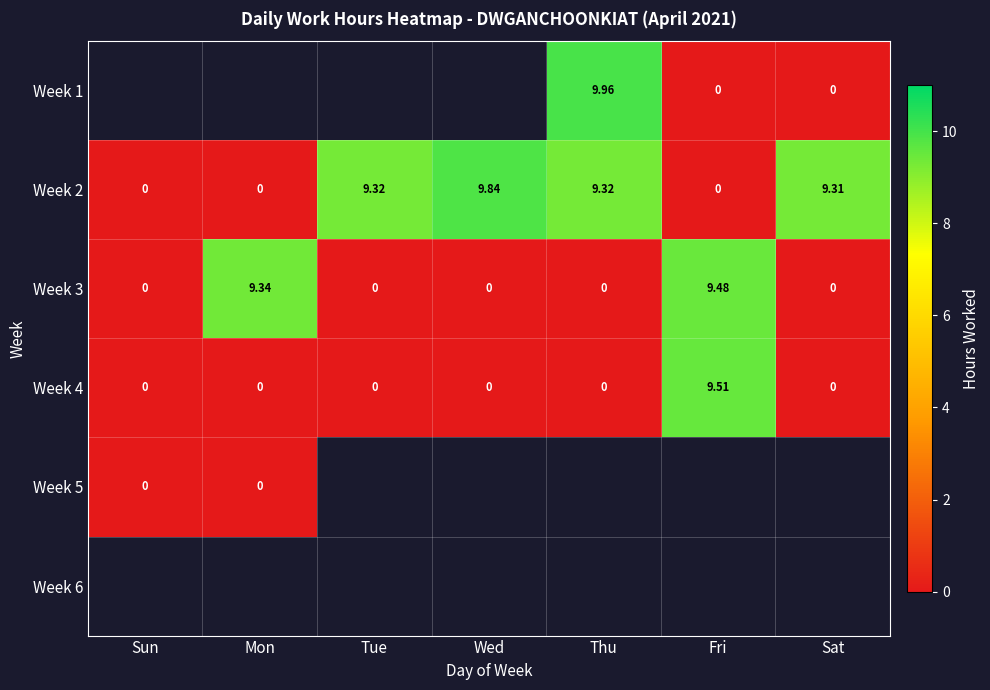

Which category has the highest value in the Week 4 series?

Fri